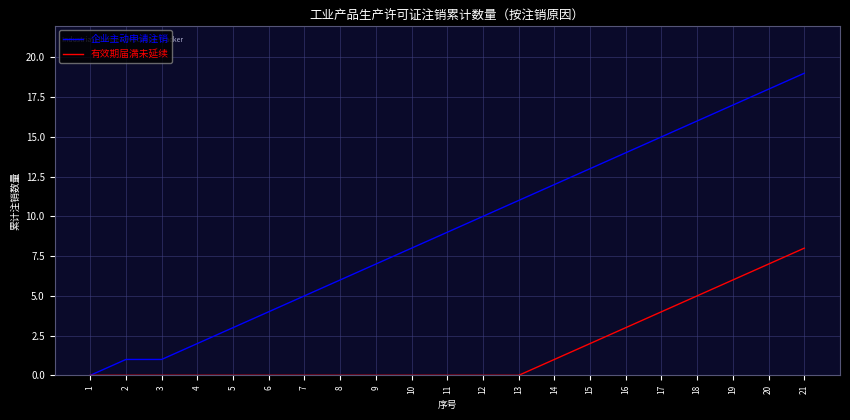

Which category has the highest value across all series?

21